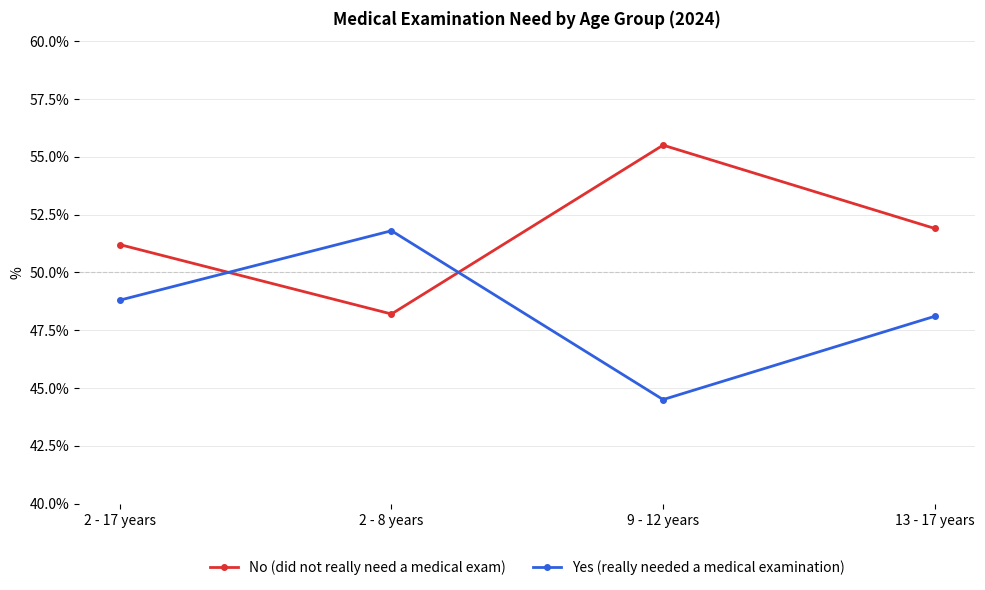

What is the difference between the highest and lowest values at 2 - 17 years?

2.4